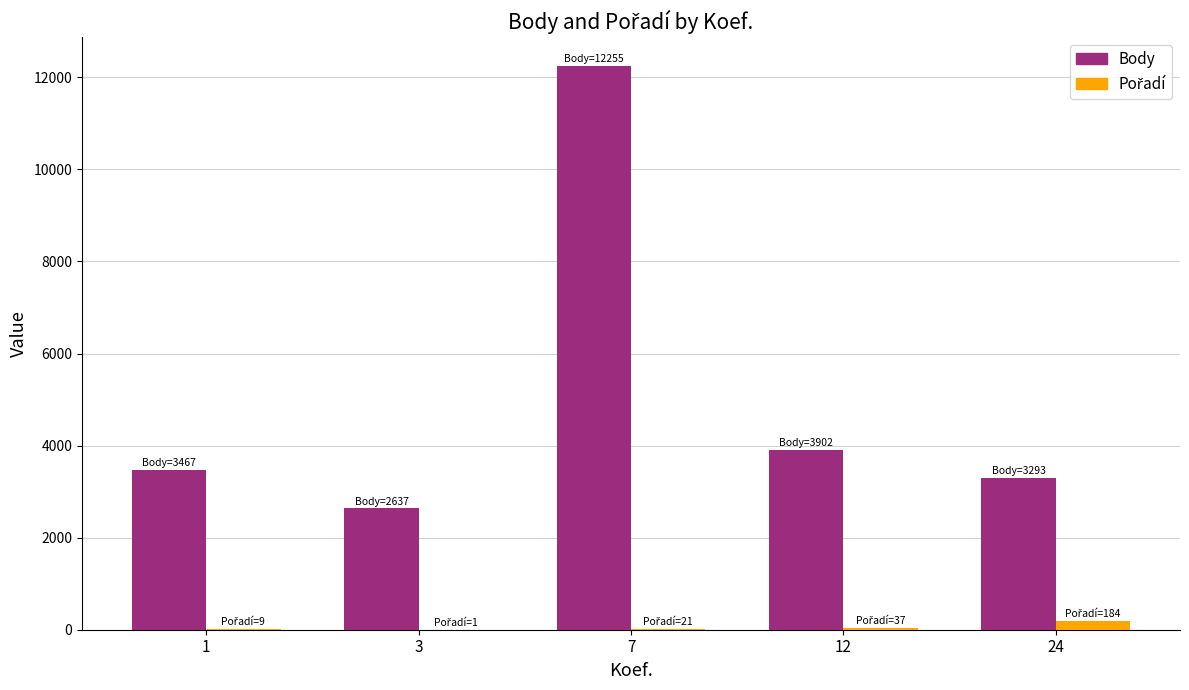

Which series has the largest total across all categories?

Body